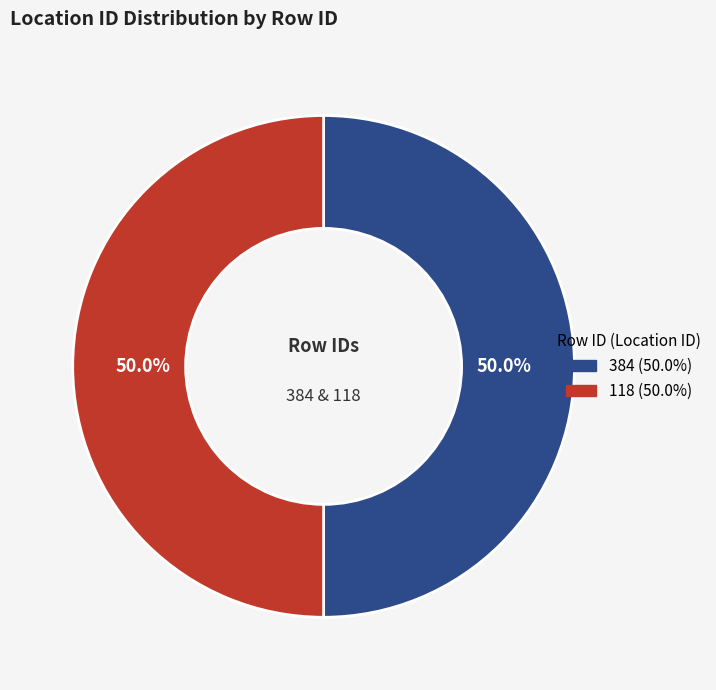

How many slices are in this pie chart?

2